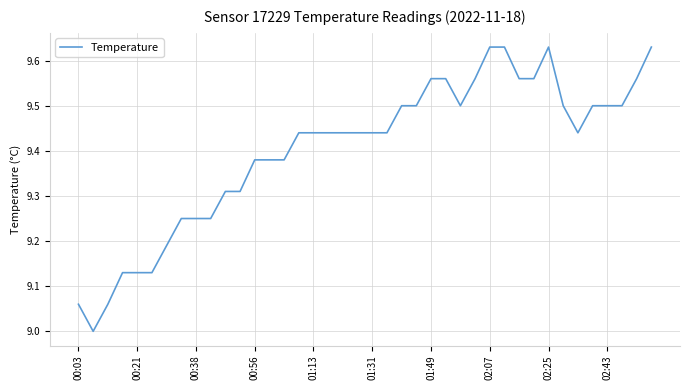

How many lines are shown in the chart?

1